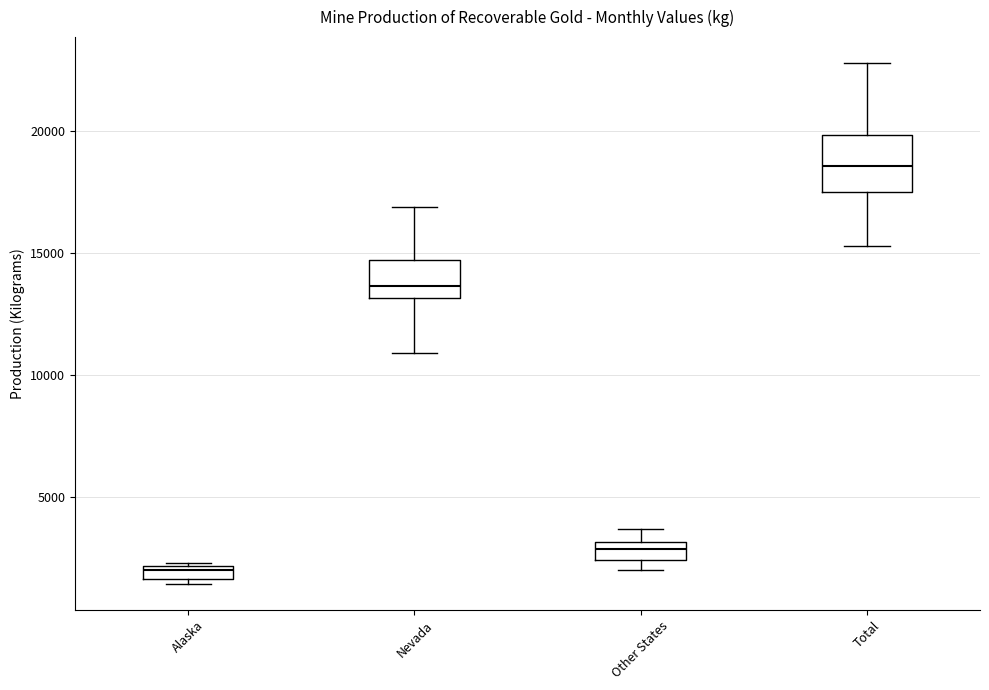

Where does the upper whisker of the box for Other States end on the y-axis? The values are not printed on the chart, so give them approximately, as read against the axis.

3500